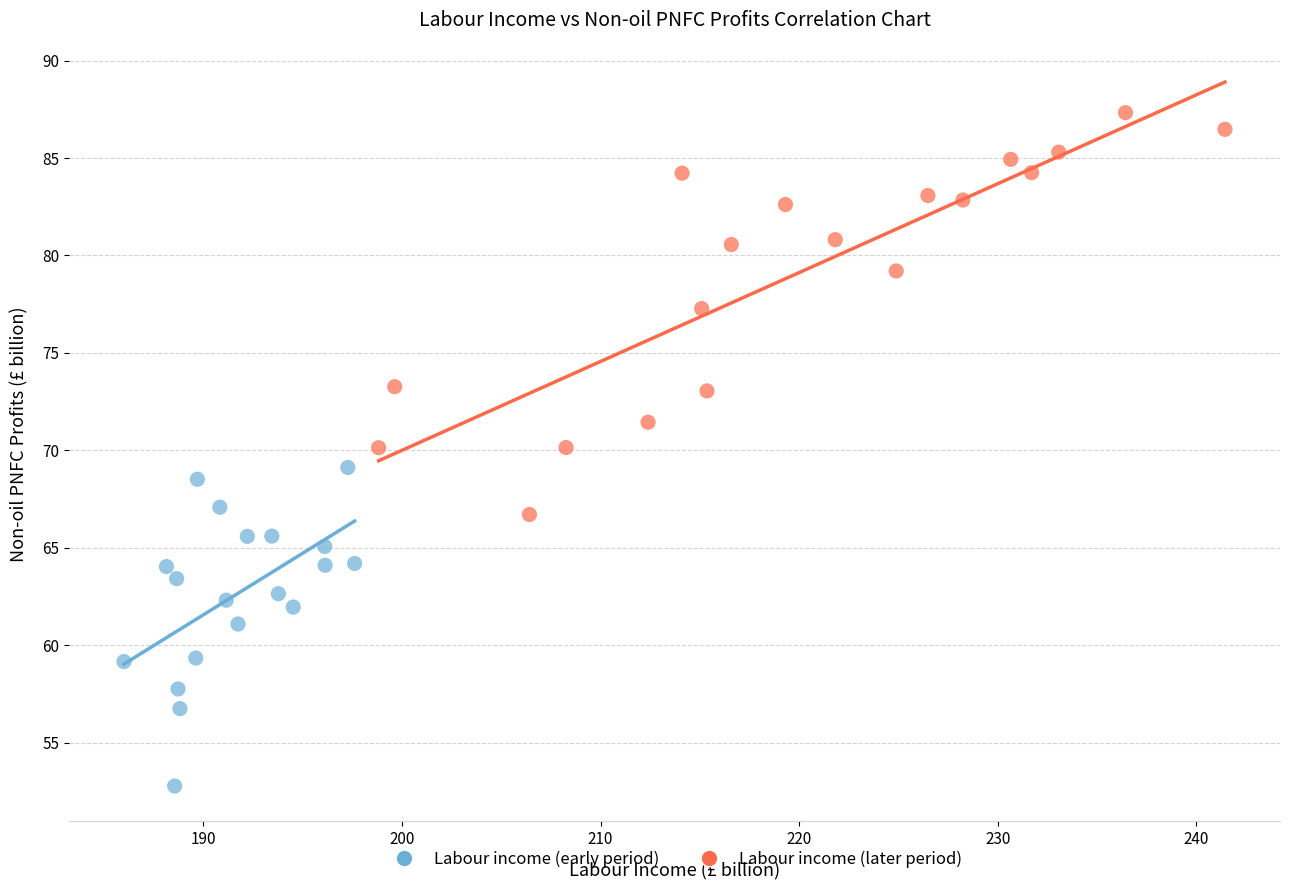

Which series has the largest Y range (max minus min)?

Labour income (later period)